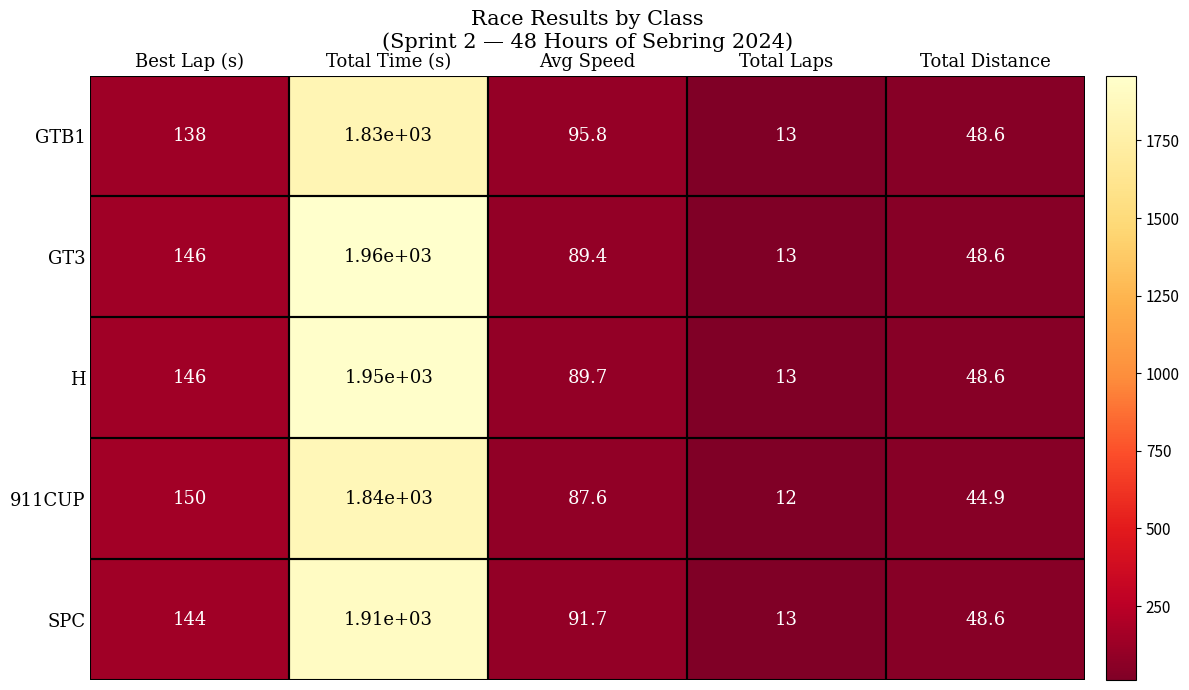

What is the difference between the maximum and minimum values in the H series?

1937.0